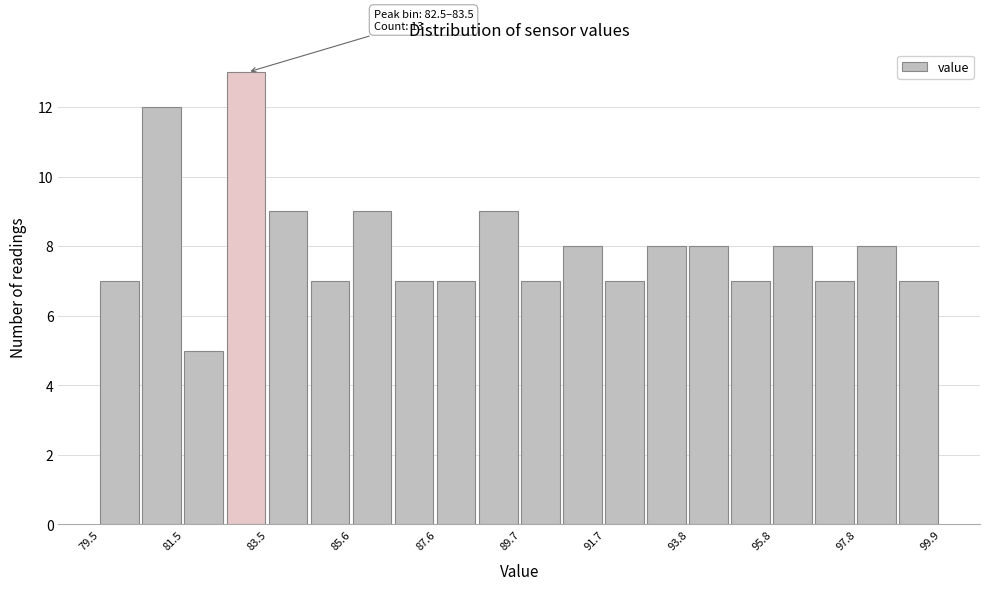

Around what value on the x-axis is the tallest bar? Give the approximate position of its centre, as read against the axis.

83.0